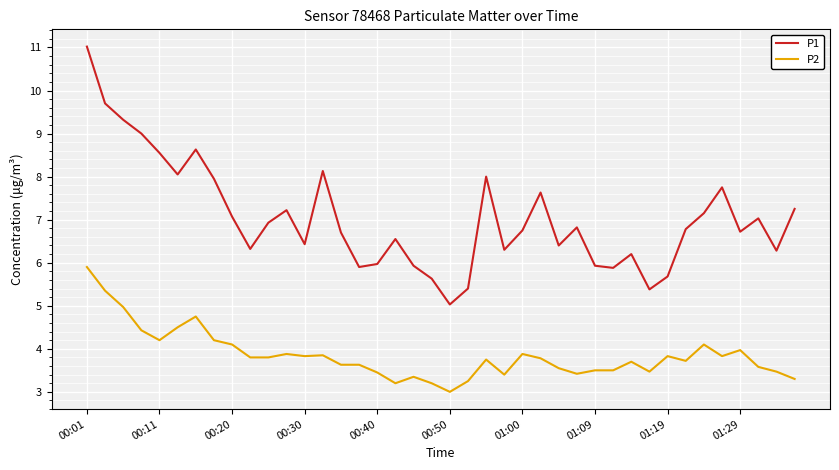

True or false: P2 and P1 cross at least once.

False